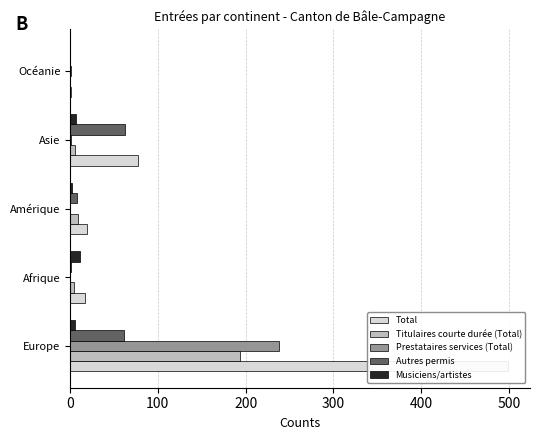

How many bars are there in each group?

5